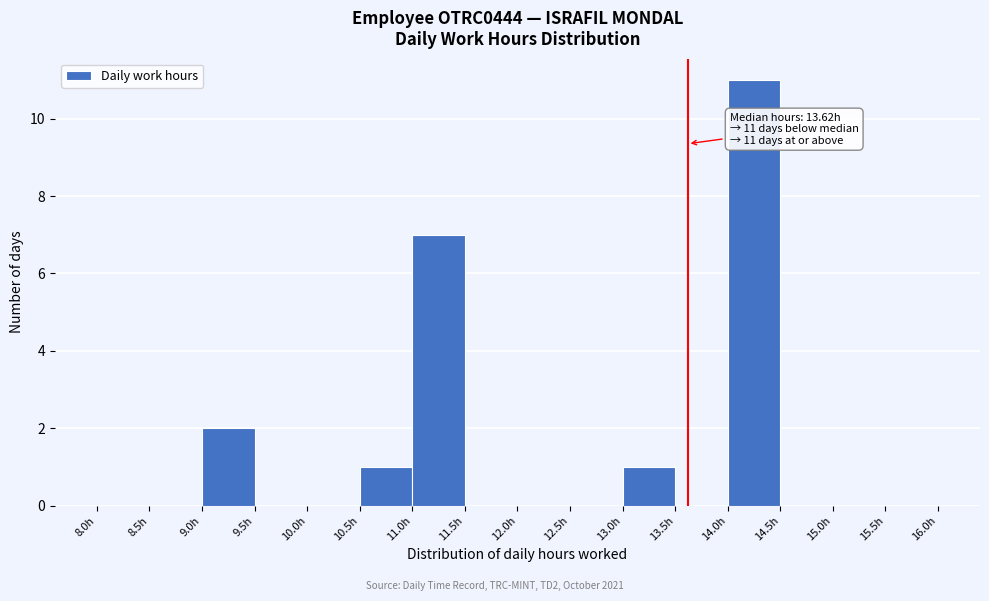

Over which range of the x-axis is the bar tallest?

14.0 to 14.5